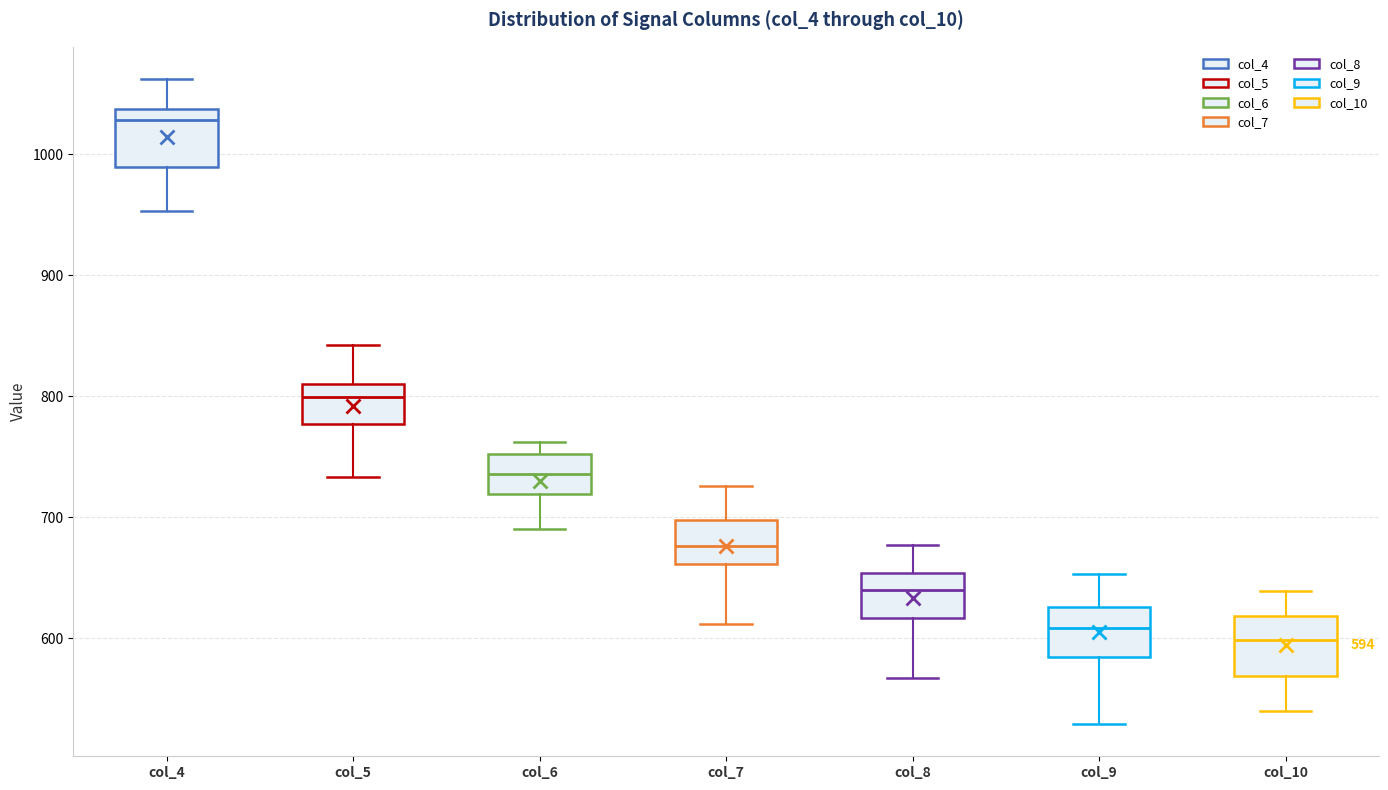

Which box's median line is the highest?

col_4